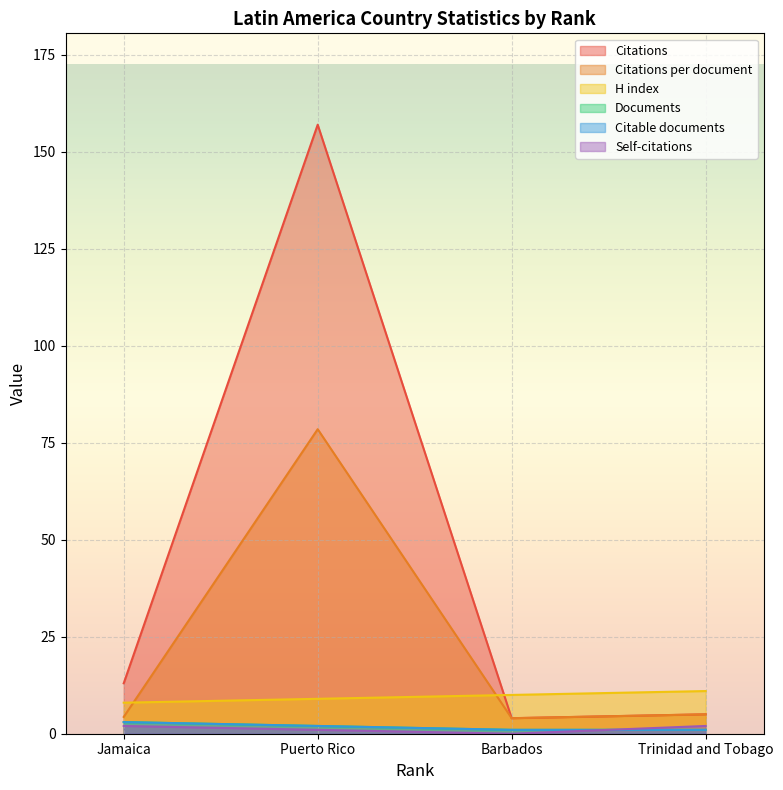

Is the value of H index at Trinidad and Tobago greater than the value of Self-citations at Barbados?

Yes